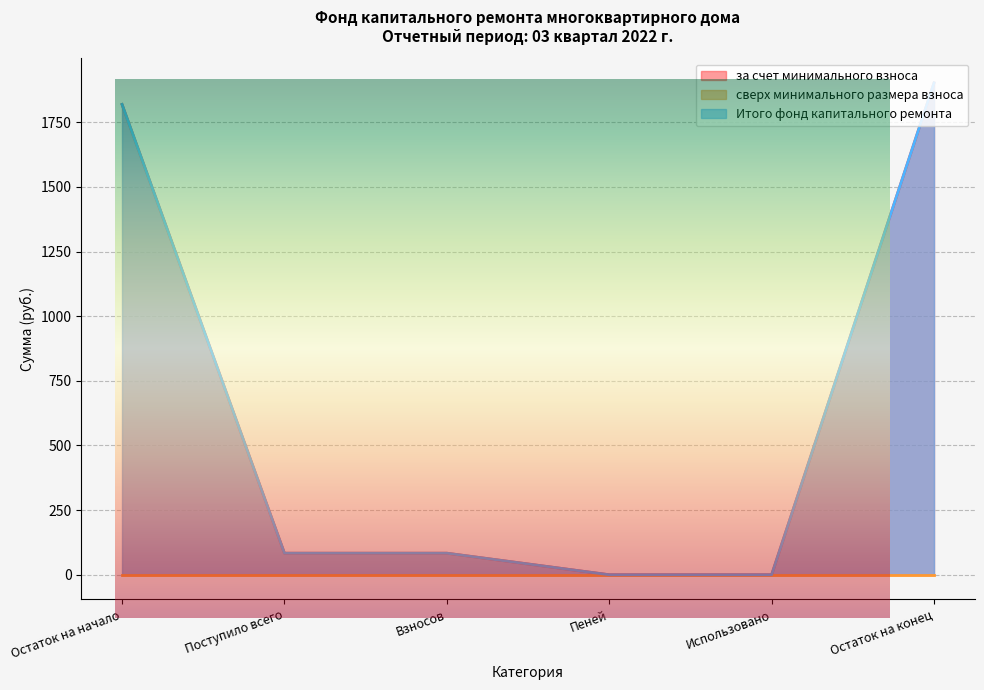

How many values in the за счет минимального взноса series exceed 83?

4